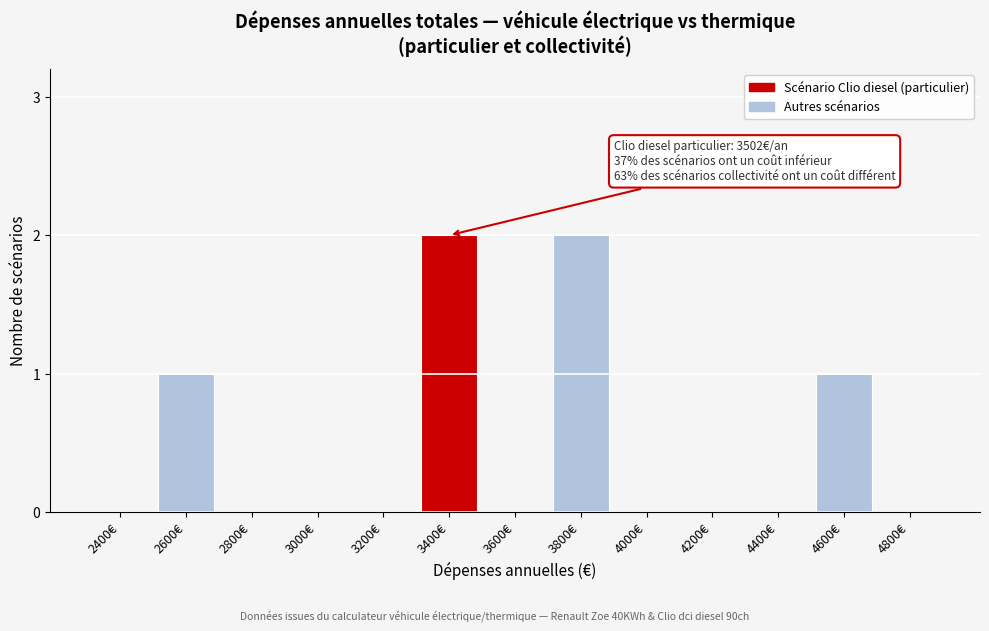

Reading left to right, extract all data points from this chart.

2400€=0	2600€=1	2800€=0	3000€=0	3200€=0	3400€=2	3600€=0	3800€=2	4000€=0	4200€=0	4400€=0	4600€=1	4800€=0